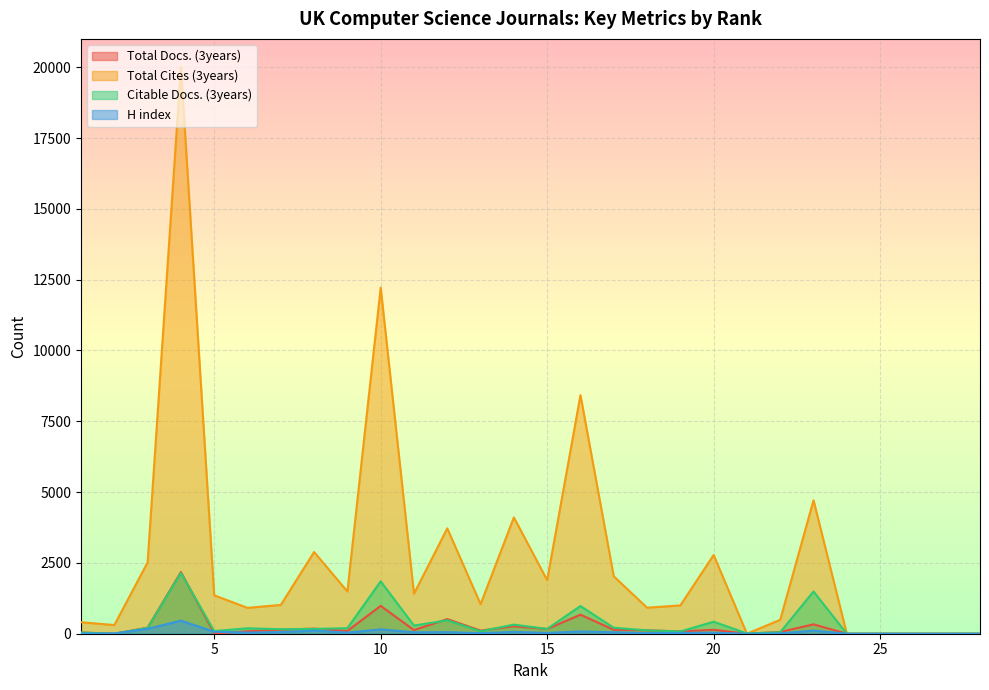

At how many categories does at least one series exceed 16478?

1